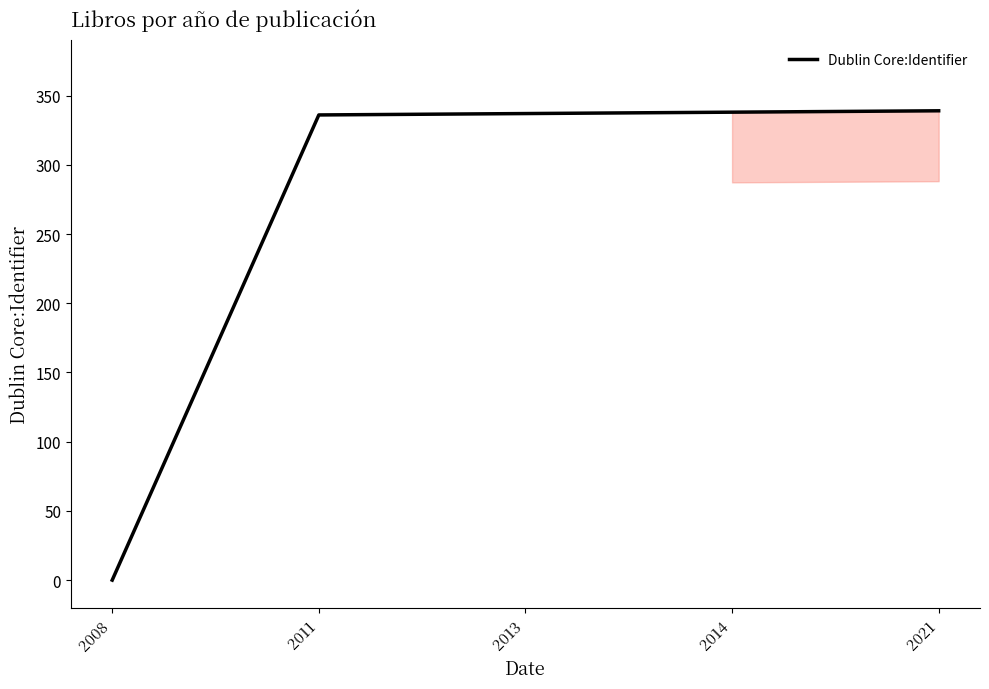

Which has a higher value, 2014 or 2008?

2014